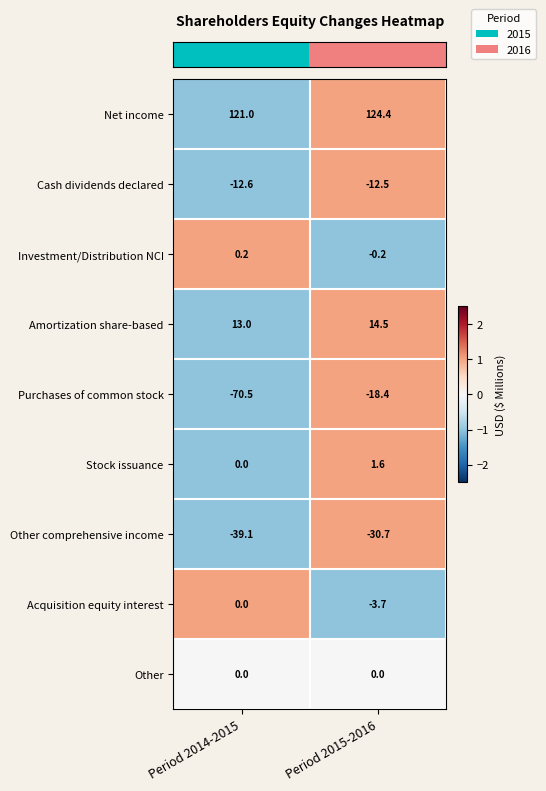

Is it true that Amortization share-based equals 24.1 at Period 2015-2016?

False